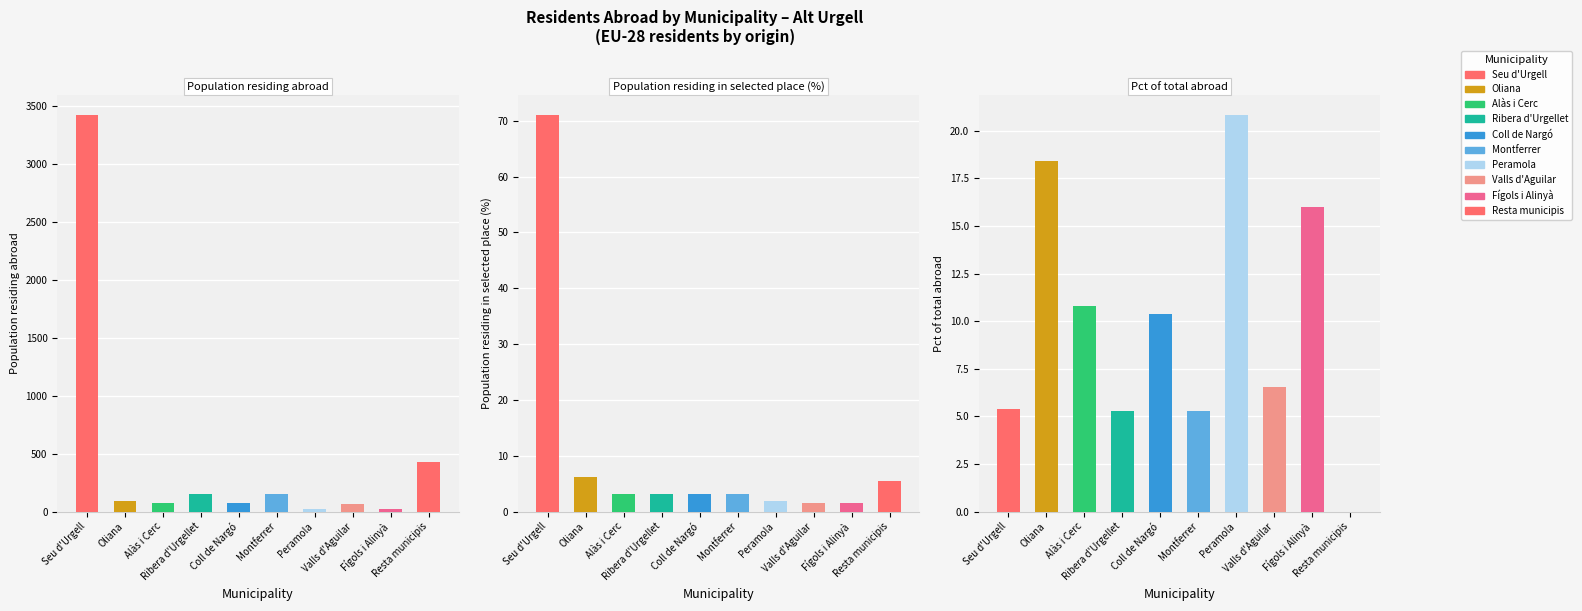

What is the value of the Population residing abroad bar at the 5th from the left?

77.0